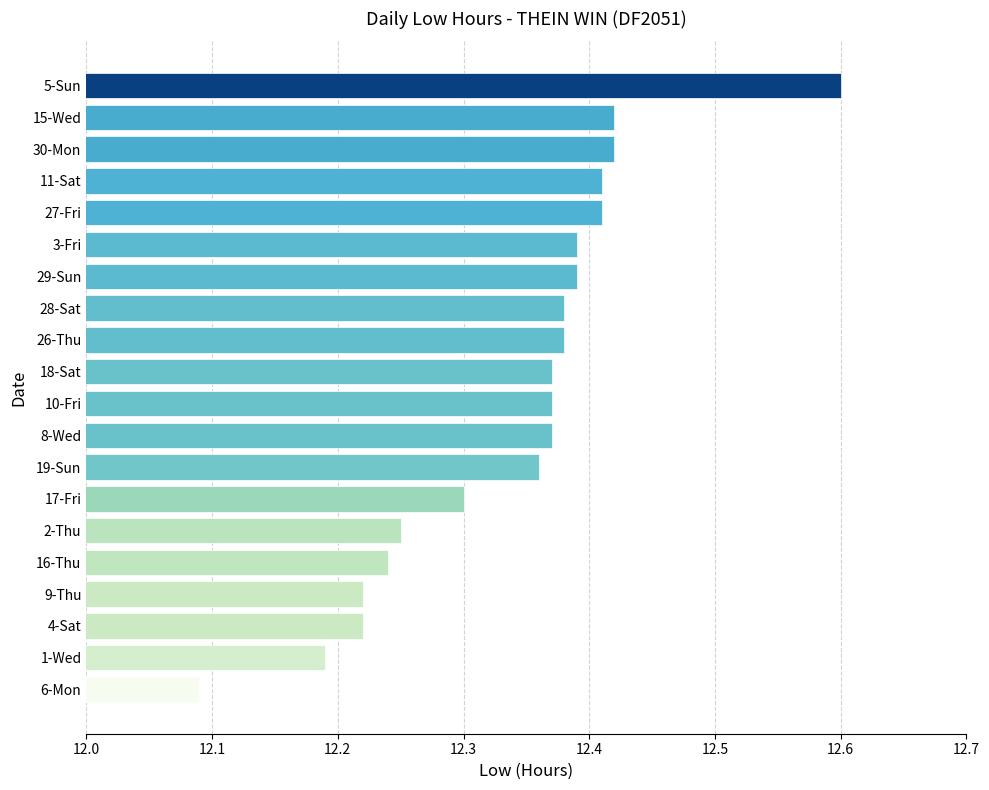

Count the values in the range 12 to 13.

20